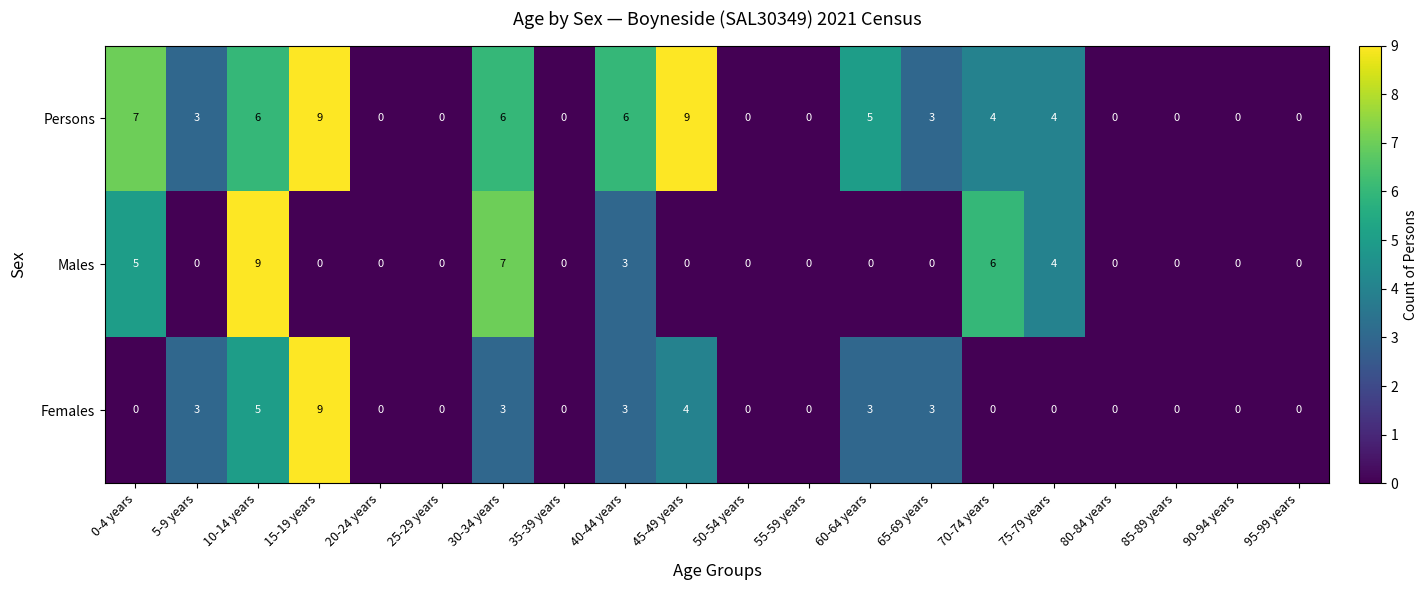

What is the spread (max minus min) of values at 45-49 years?

9